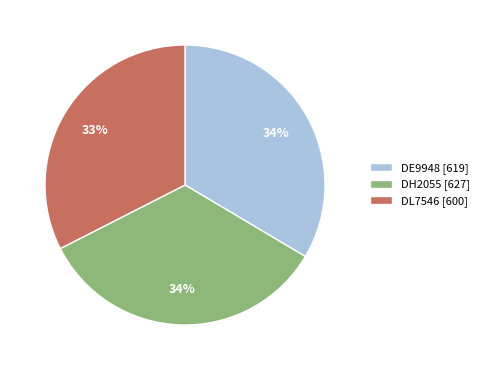

Is there a majority slice in this chart?

No